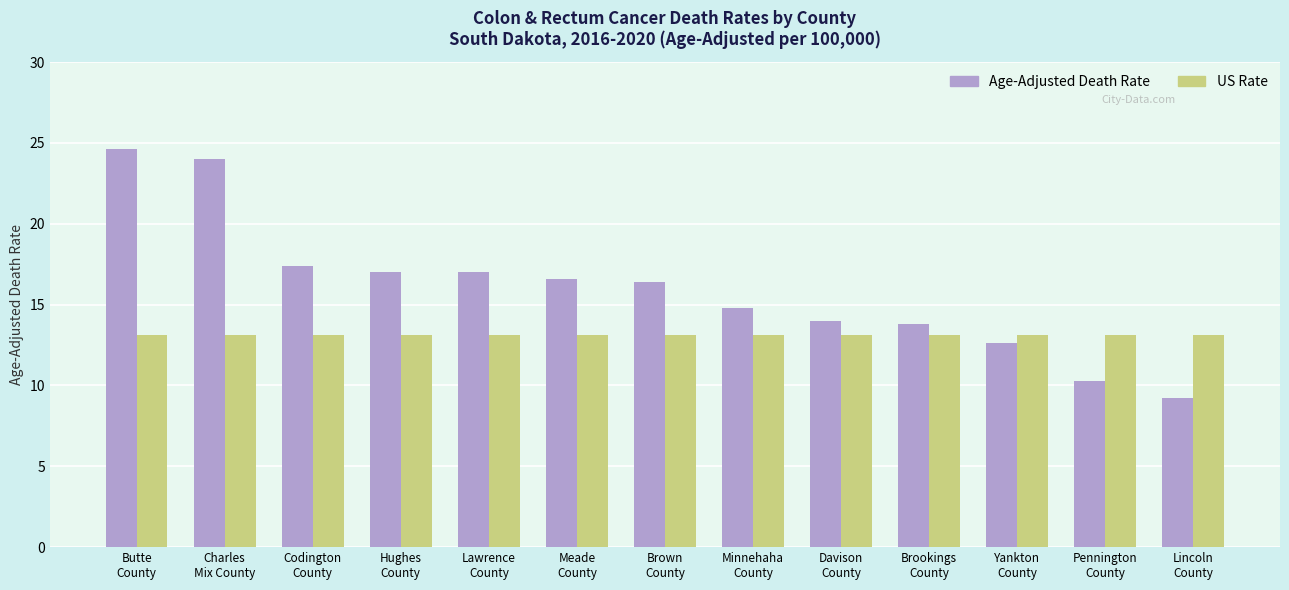

What is the approximate value of US Rate at Brookings
County?

13.1